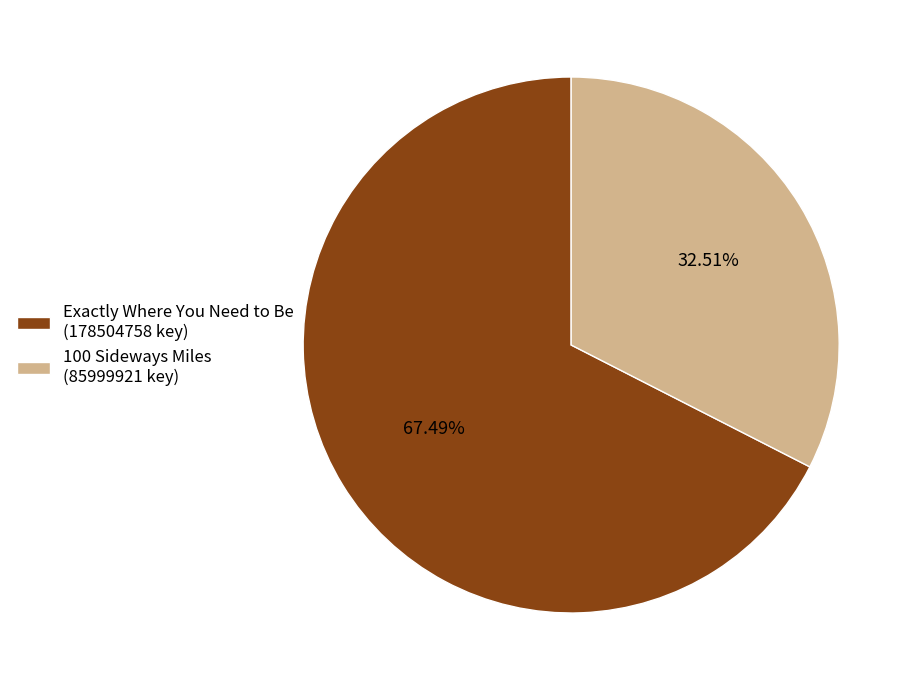

Does any single category account for the majority?

Yes